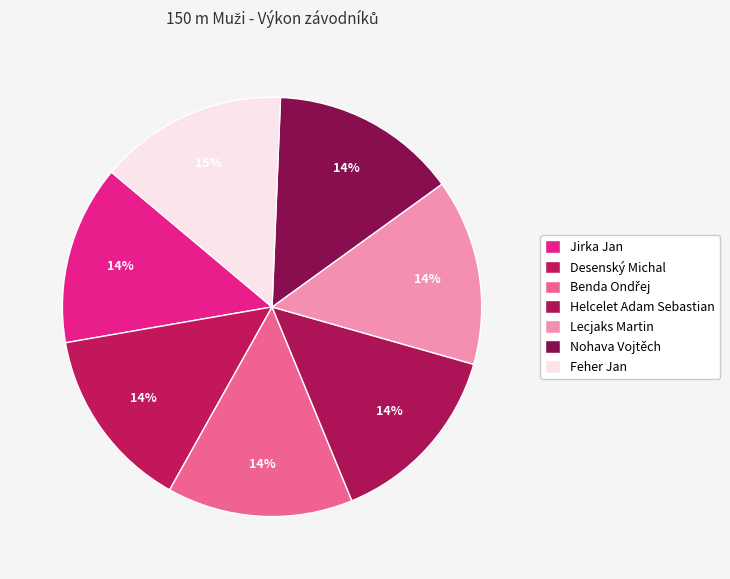

What is the smallest slice in the pie chart?

Jirka Jan